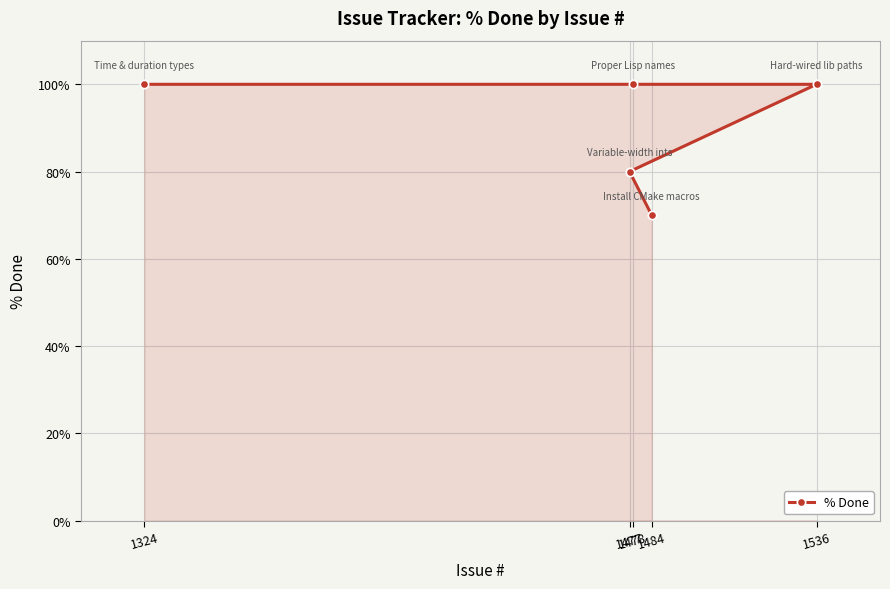

Which has a higher value, 1478 or 1324?

1478